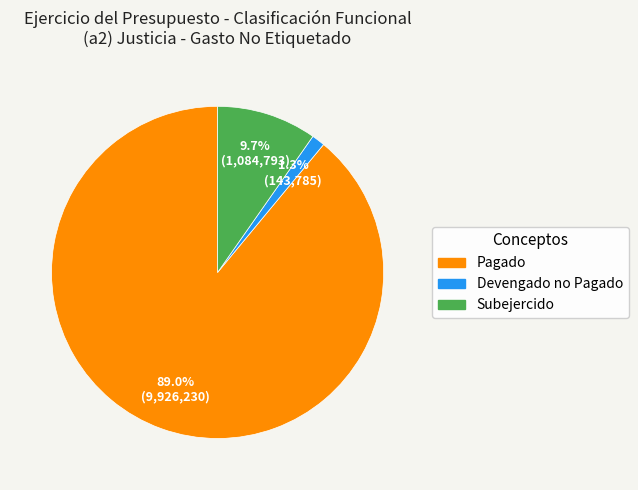

How many segments does this pie chart have?

3